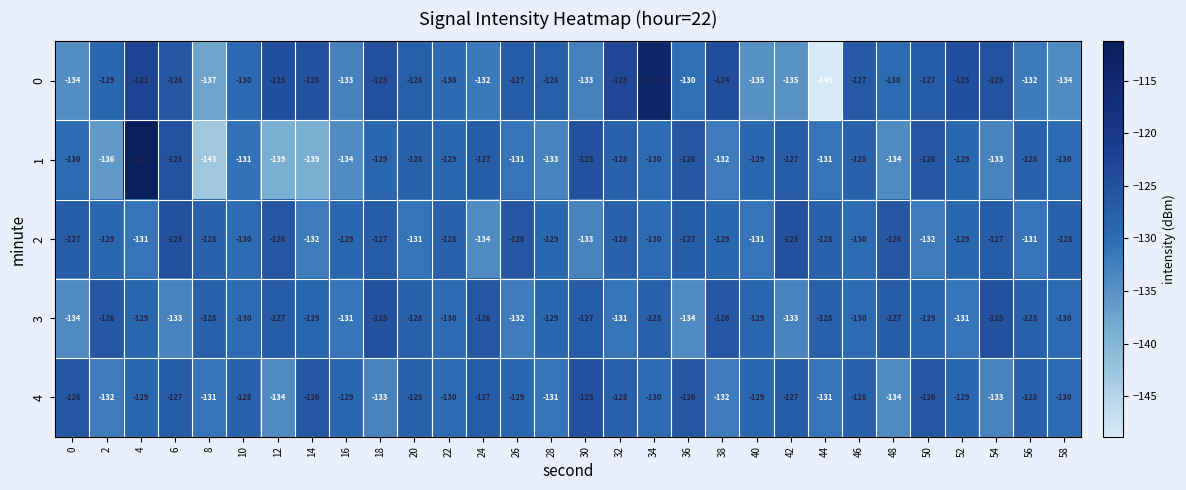

At which label is 1 closest to -127?

24